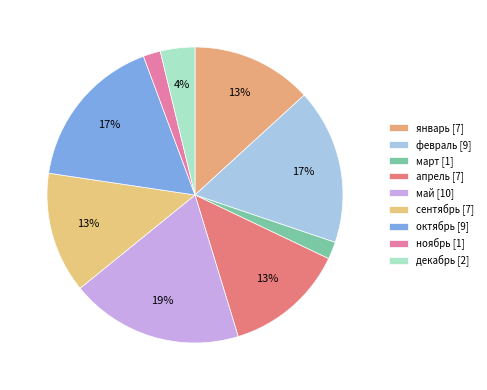

How much of the chart is everything except апрель?

86.8%